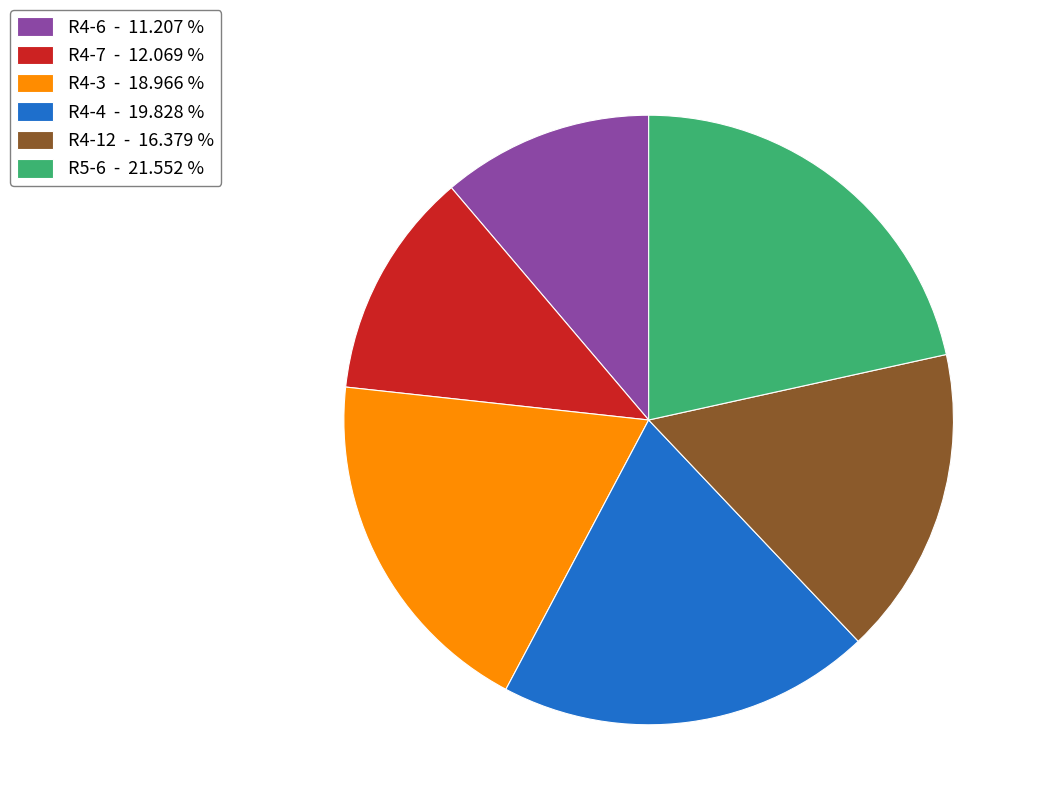

Which has a higher value, R4-4 - 19.828 % or R4-12 - 16.379 %?

R4-4 - 19.828 %